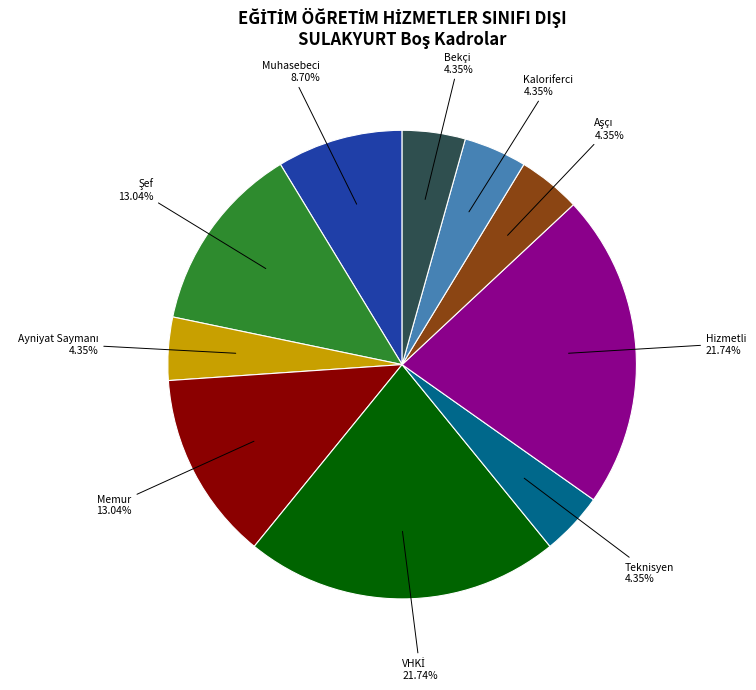

Is there any slice that represents more than half of the pie?

No